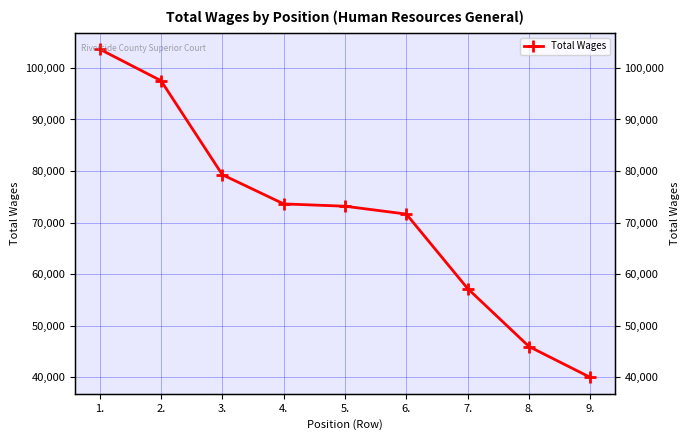

What position from the right is 3.?

7